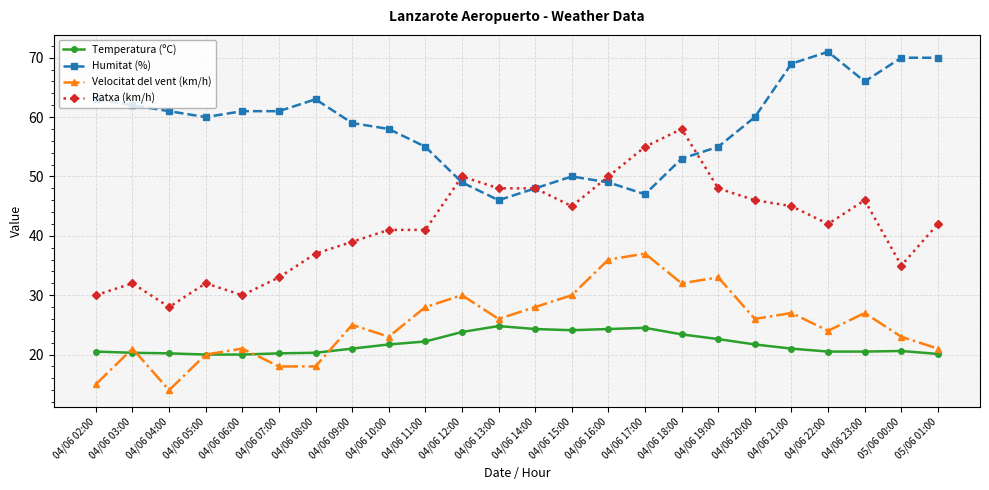

List the series in order of their peak value, highest first.

Humitat (%), Ratxa (km/h), Velocitat del vent (km/h), Temperatura (ºC)